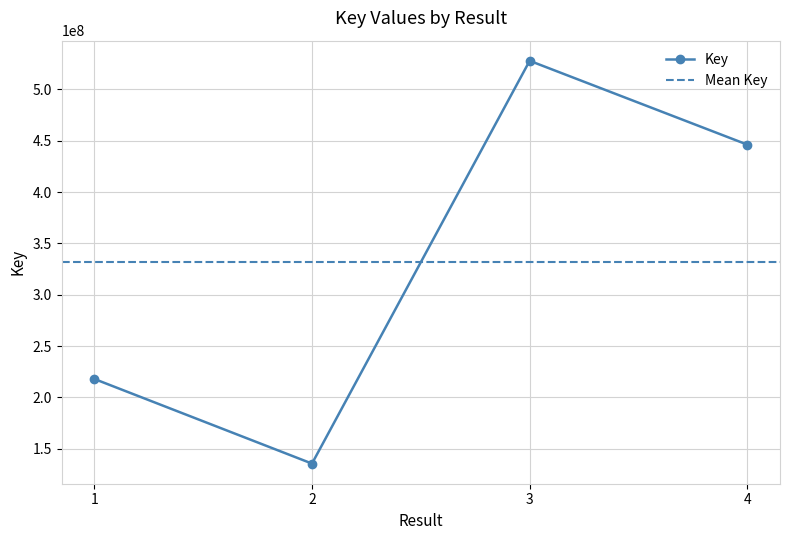

Is it true that the value at 1 is 320567259?

False